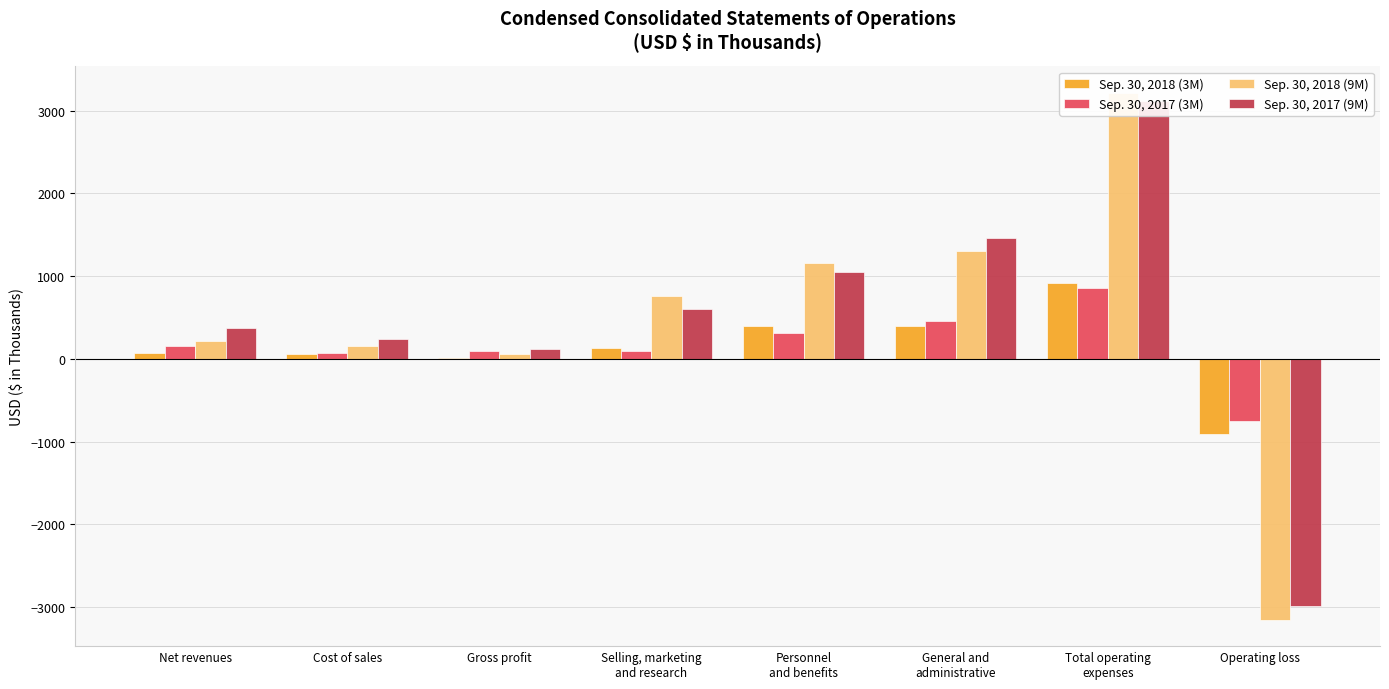

Reading right to left, extract all data points from this chart.

Sep. 30, 2018 (3M): Operating loss=-909	Total operating
expenses=916	General and
administrative=392	Personnel
and benefits=396	Selling, marketing
and research=128	Gross profit=7	Cost of sales=59	Net revenues=66
Sep. 30, 2017 (3M): Operating loss=-757	Total operating
expenses=852	General and
administrative=452	Personnel
and benefits=309	Selling, marketing
and research=91	Gross profit=95	Cost of sales=65	Net revenues=160
Sep. 30, 2018 (9M): Operating loss=-3155	Total operating
expenses=3216	General and
administrative=1298	Personnel
and benefits=1162	Selling, marketing
and research=756	Gross profit=61	Cost of sales=150	Net revenues=211
Sep. 30, 2017 (9M): Operating loss=-2988	Total operating
expenses=3113	General and
administrative=1461	Personnel
and benefits=1053	Selling, marketing
and research=599	Gross profit=125	Cost of sales=244	Net revenues=369